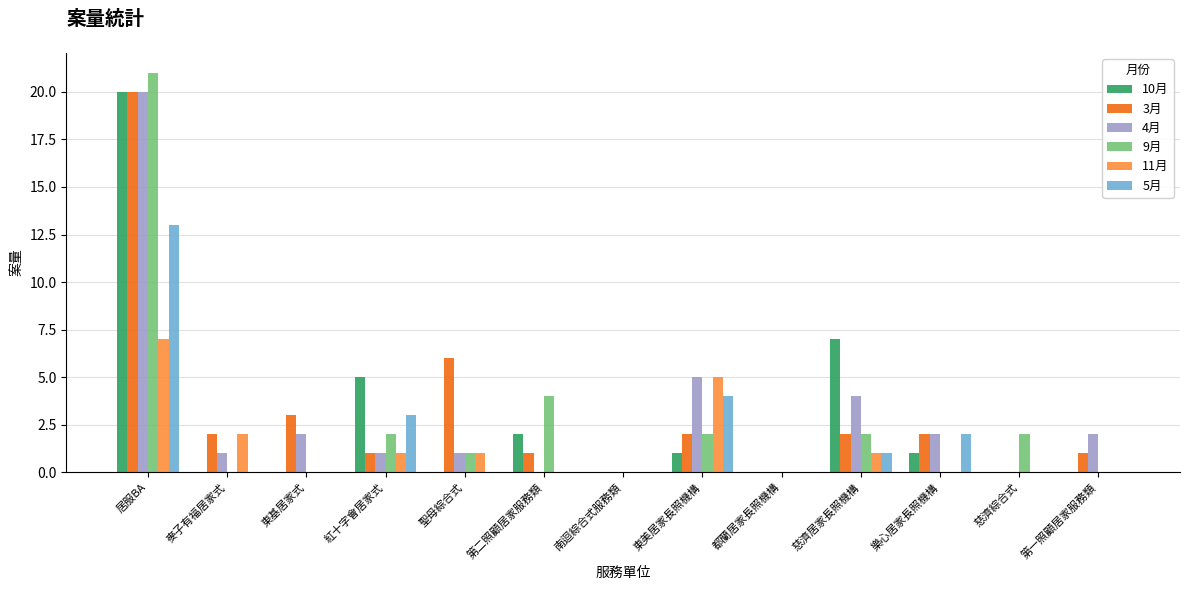

At which label does 4月 reach its peak?

居服BA